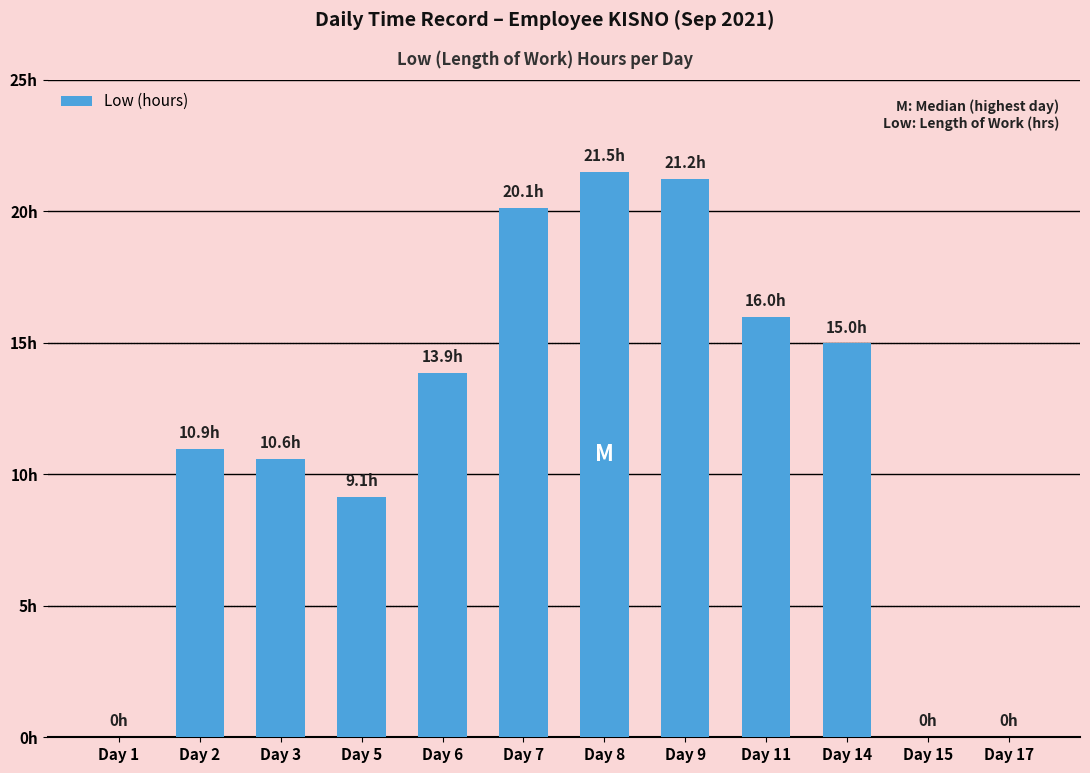

Reading right to left, transcribe all the data shown in this chart.

0.0	0.0	15.0	16.0	21.2	21.5	20.1	13.9	9.1	10.6	10.9	0.0